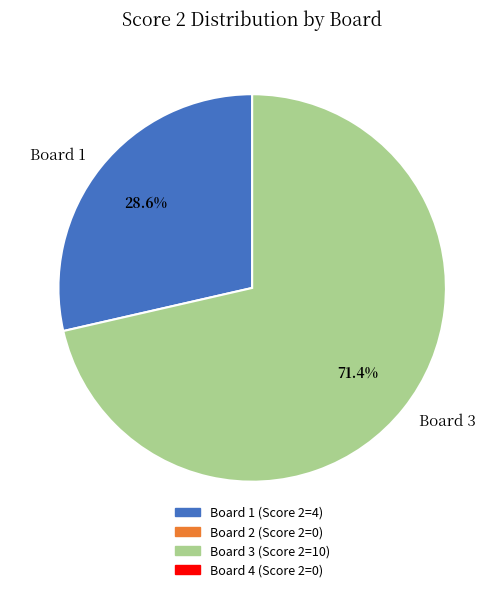

How many slices are in this pie chart?

2